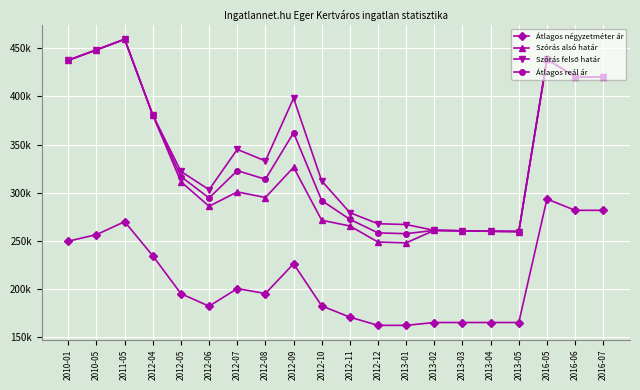

Is the value of Átlagos négyzetméter ár at 2010-05 greater than the value of Átlagos reál ár at 2010-05?

No